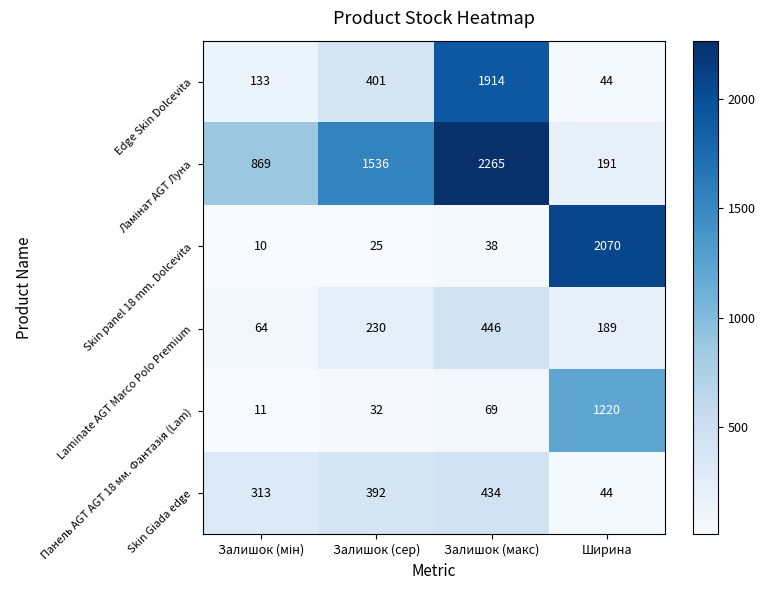

Count the number of categories in the chart.

4